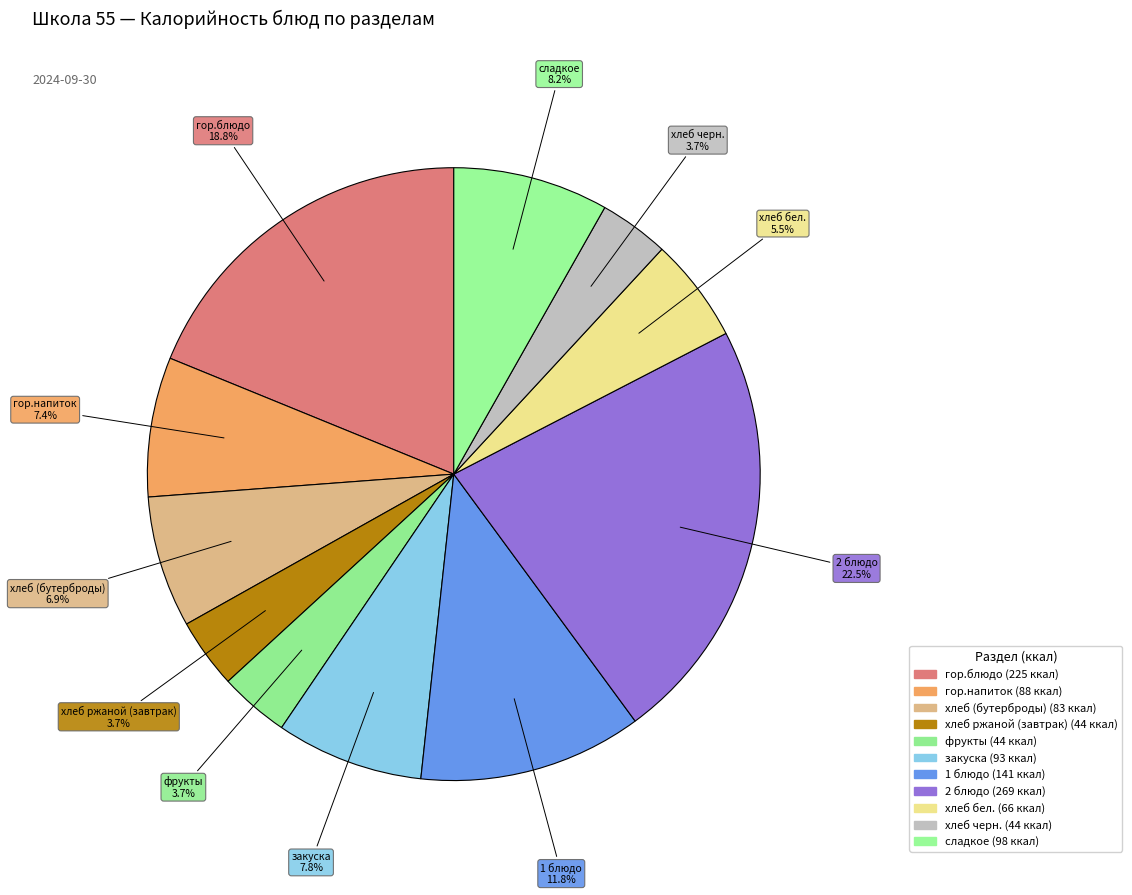

Which category has the biggest portion of the pie?

2 блюдо